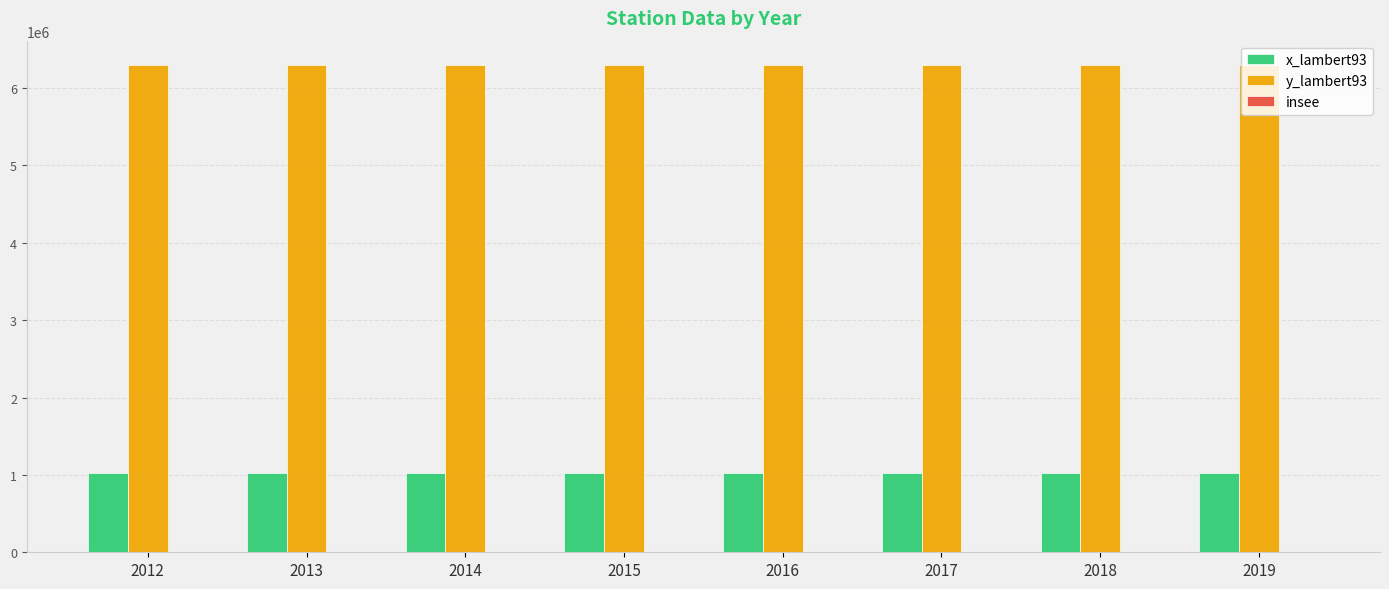

The value of y_lambert93 at 2015 is 3350360. True or false?

False